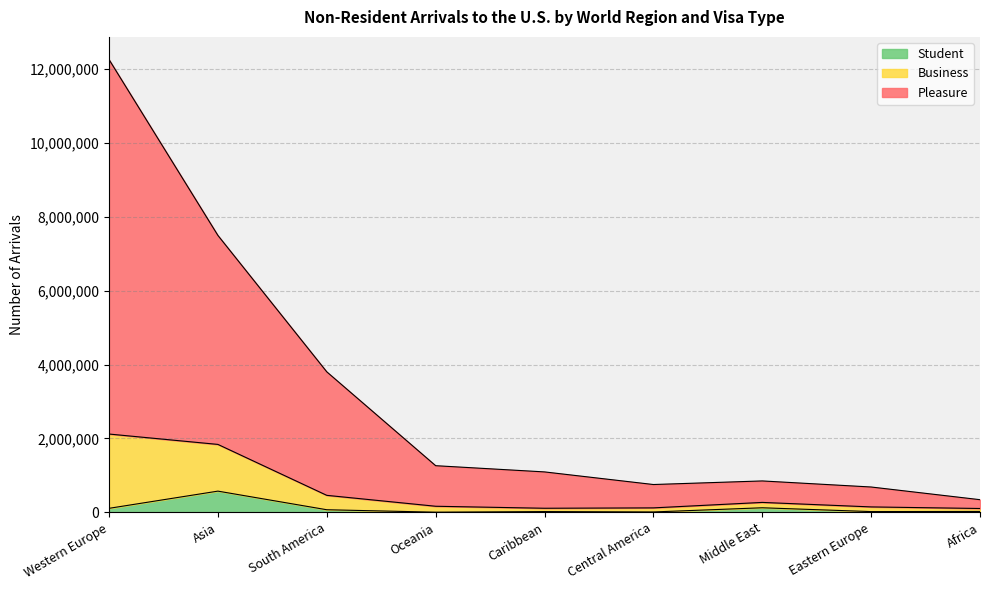

Is it true that Student equals 198879 at Middle East?

False